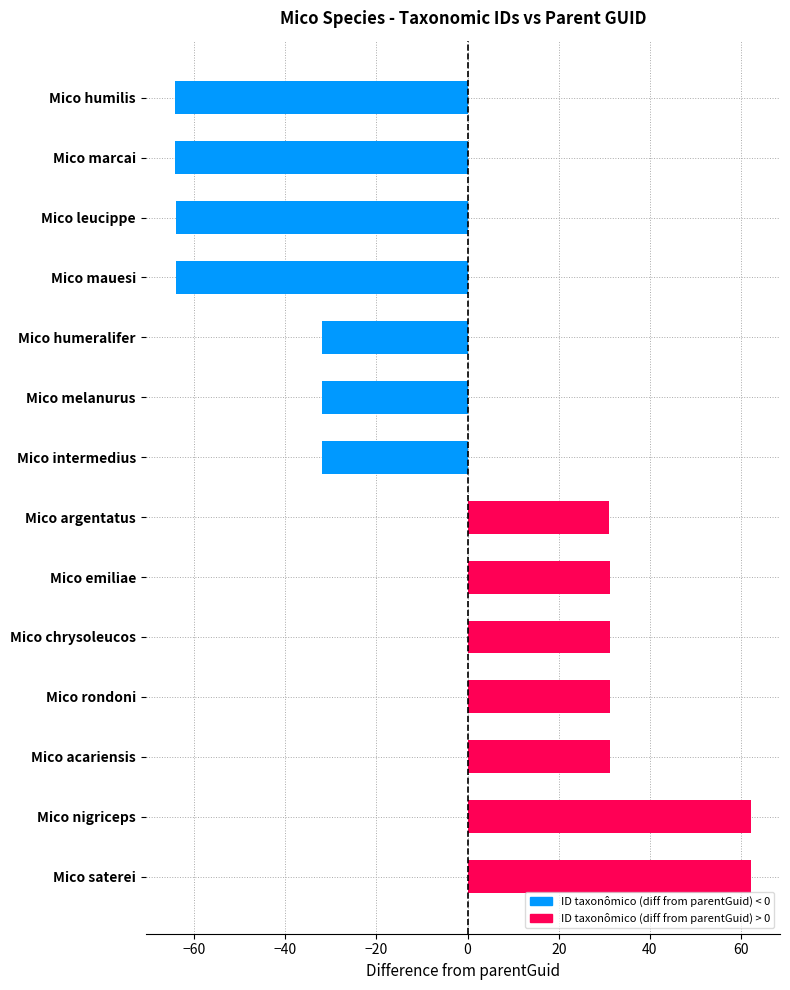

How many bars are there in total?

14